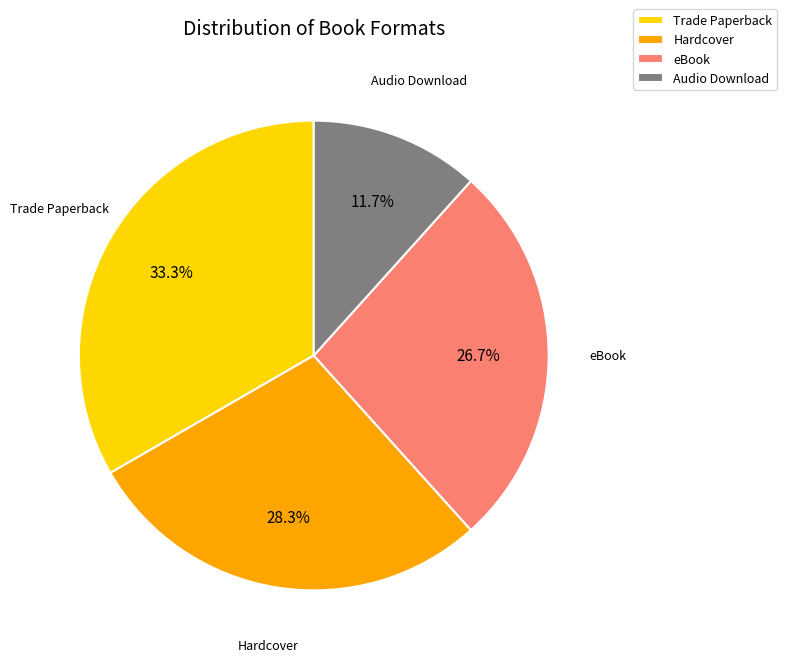

Which slice is the smallest?

Audio Download